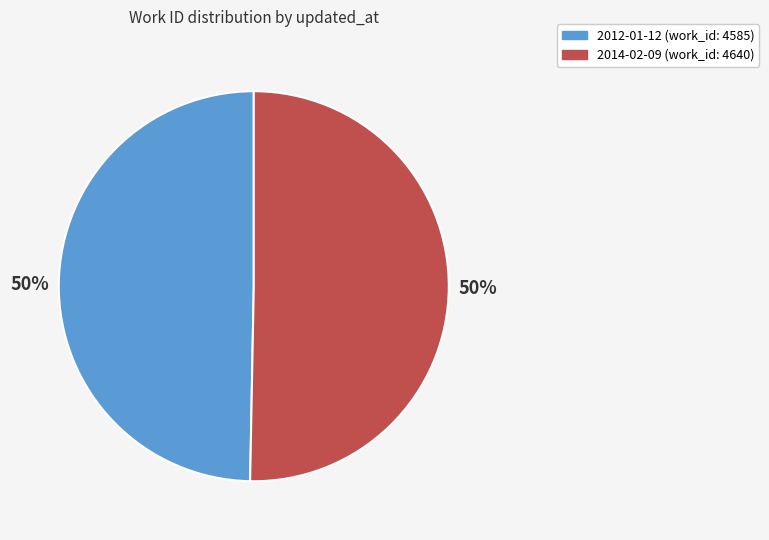

True or false: 2014-02-09 accounts for 50% of the total.

True